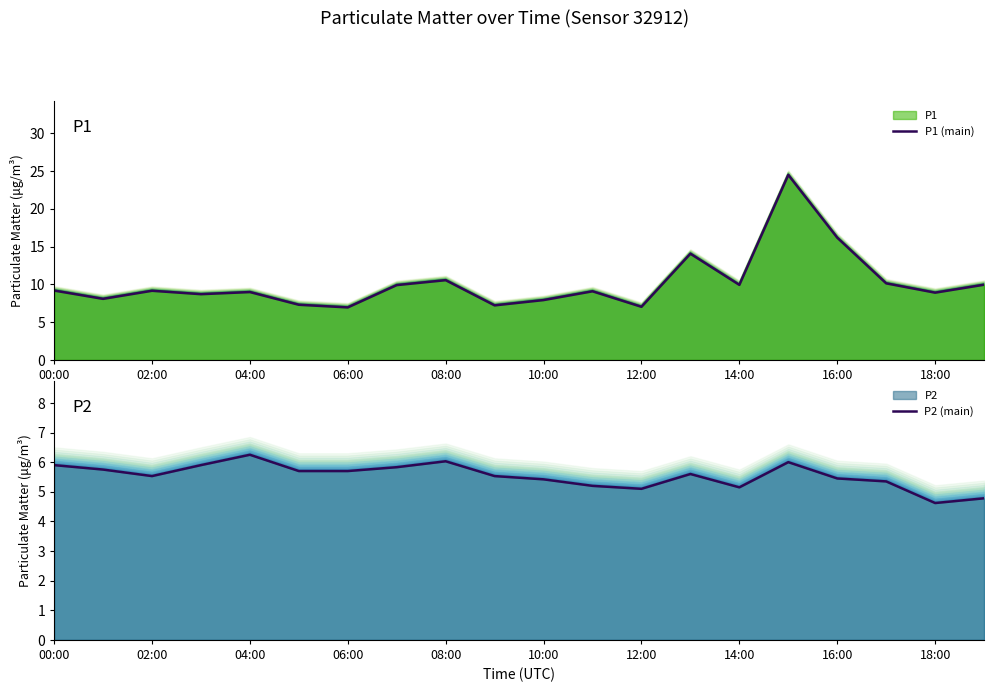

How many lines are shown in the chart?

2